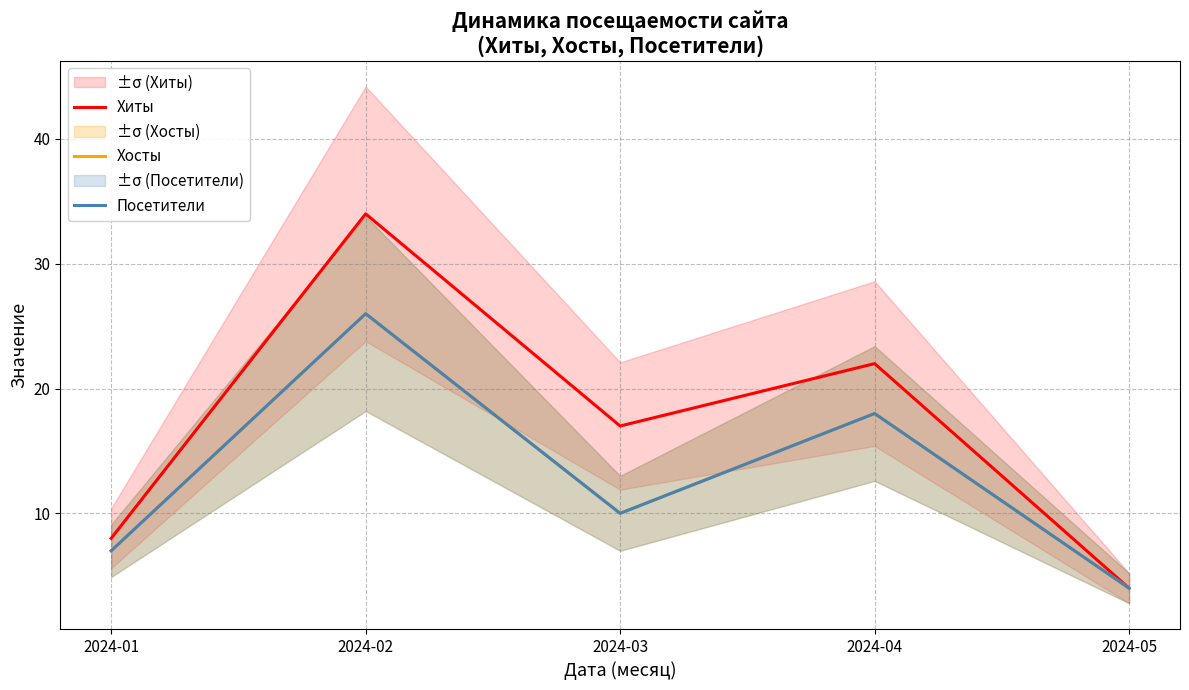

True or false: Посетители and Хиты cross at least once.

False